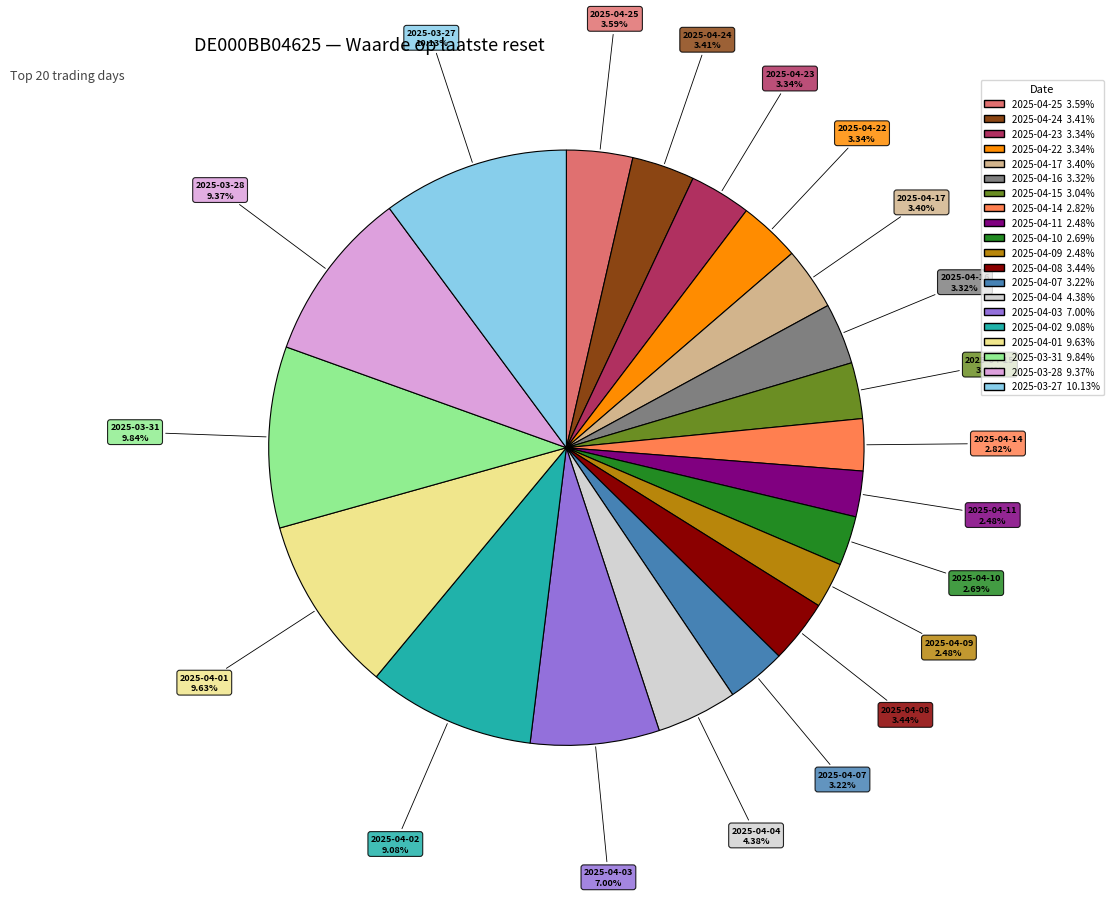

What portion of the pie excludes 2025-04-14?

97.2%